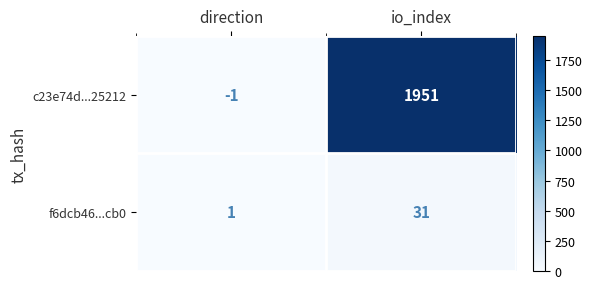

True or false: c23e74d...25212 has a value of 438 at io_index.

False